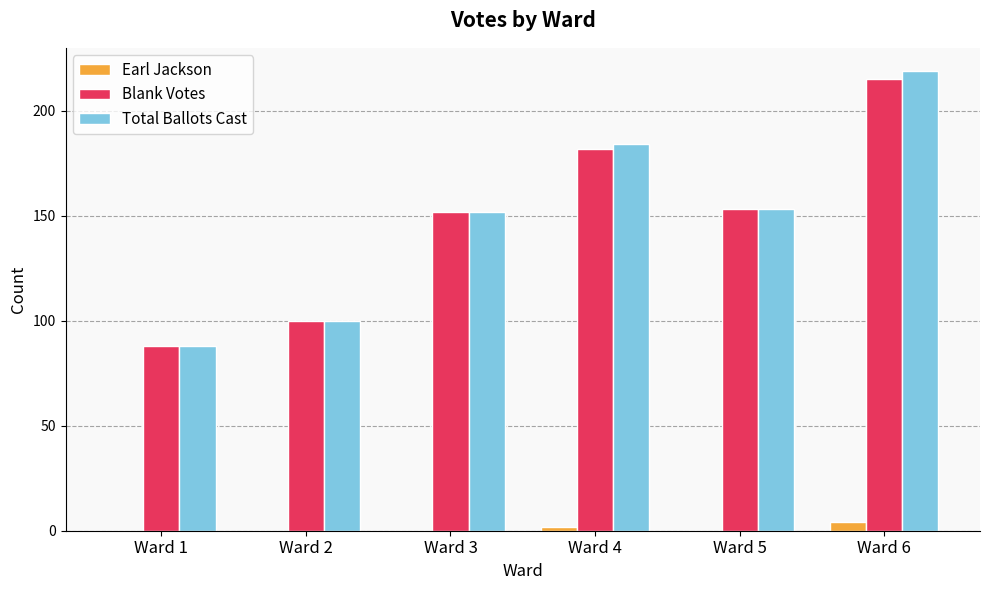

What is the sum of all Earl Jackson values?

6